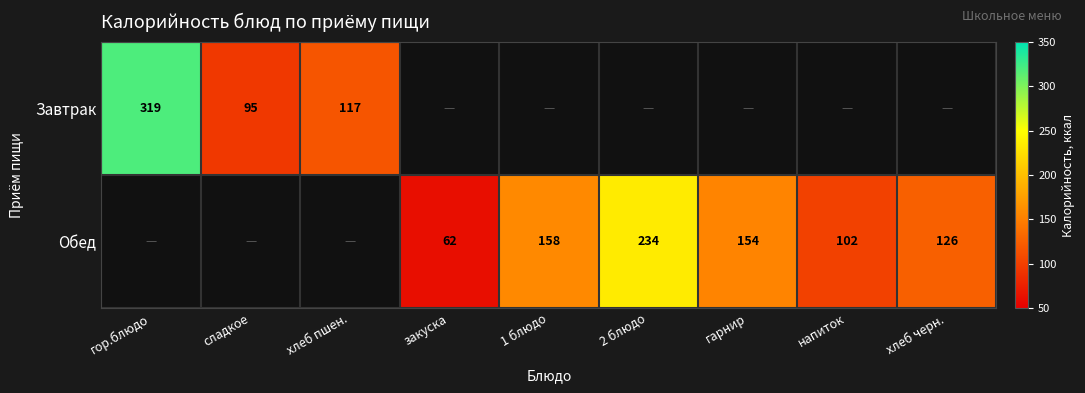

The Завтрак series shows 125 at сладкое. True or false?

False